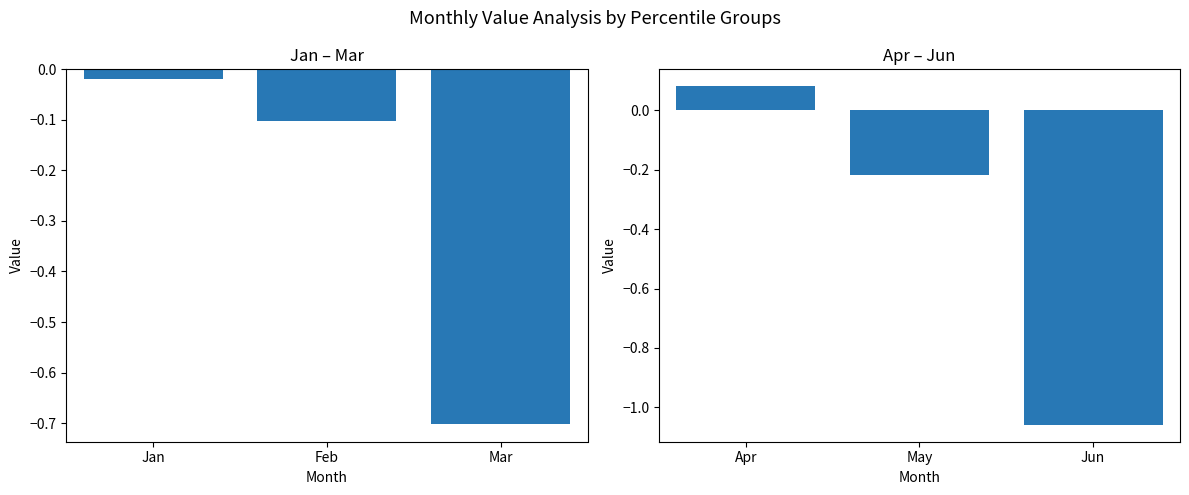

Rank the series by their average value, from highest to lowest.

Jan-Mar, Apr-Jun